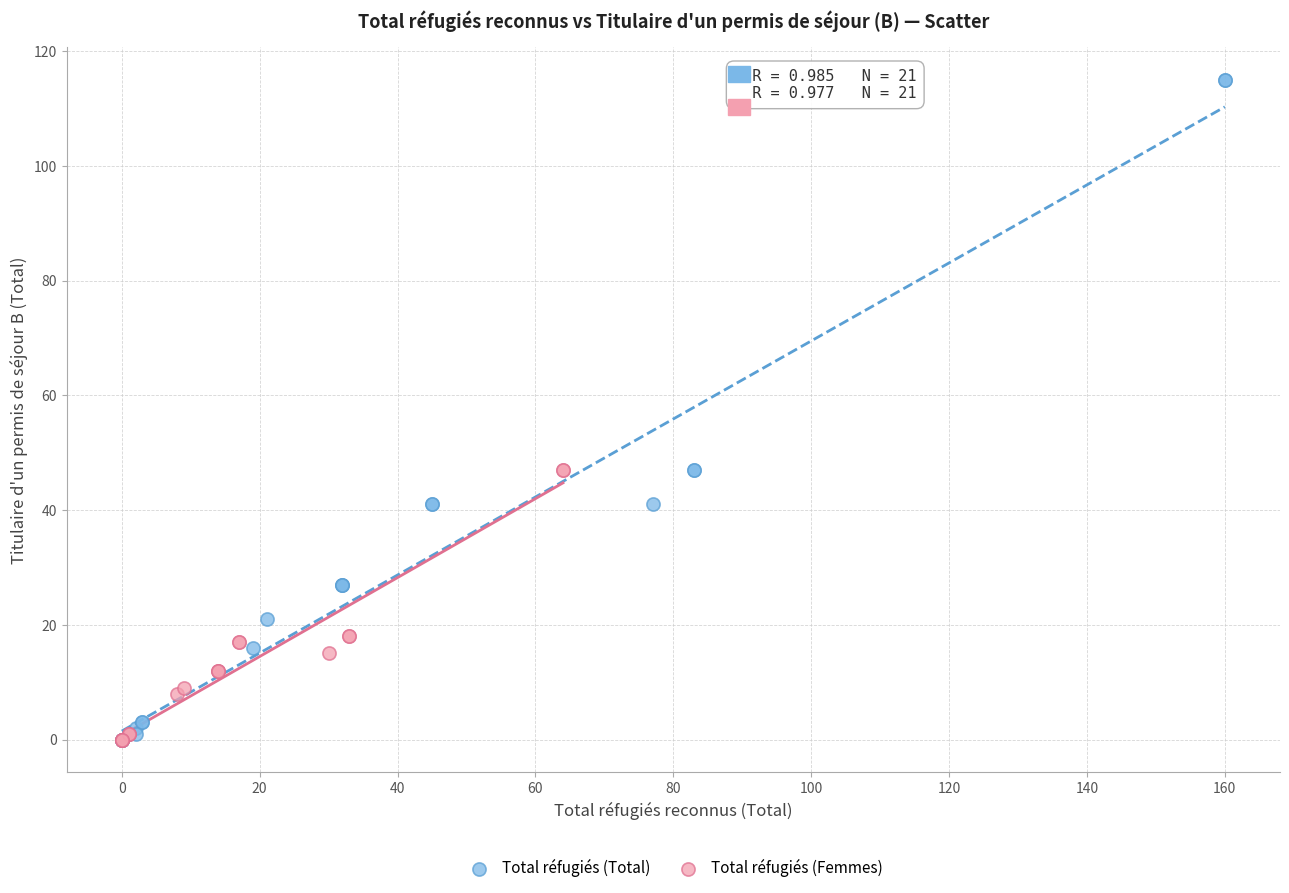

Which series contains the highest Y value?

Total réfugiés (Total)